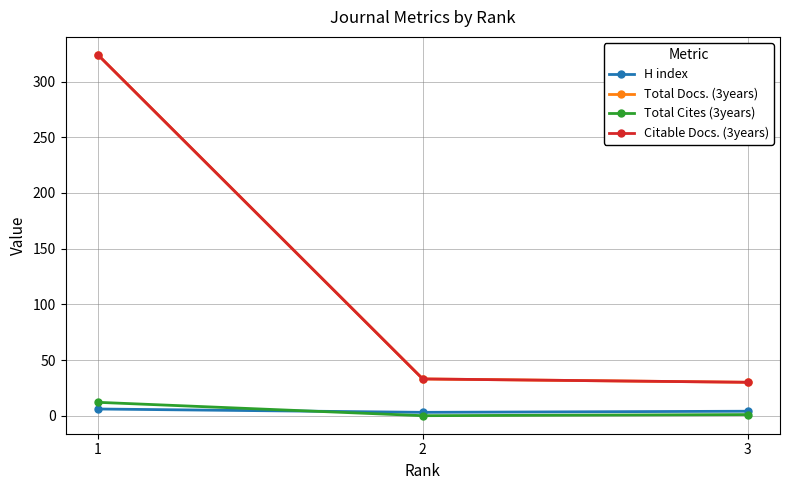

What is the value of the Total Docs. (3years) point at the 1st from the left?

324